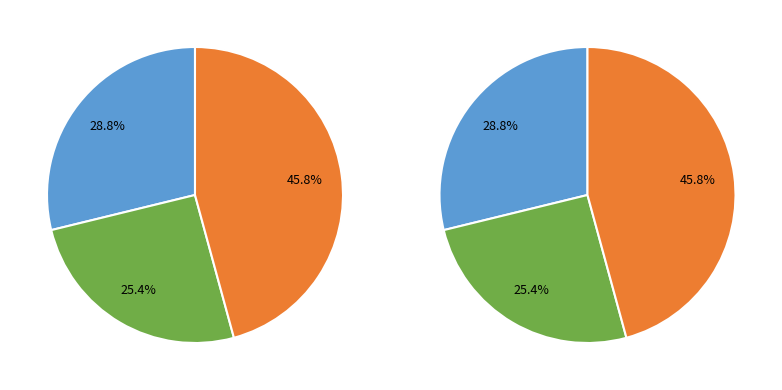

True or false: International Journal of Business (Rank 2) accounts for 14% of the total.

False